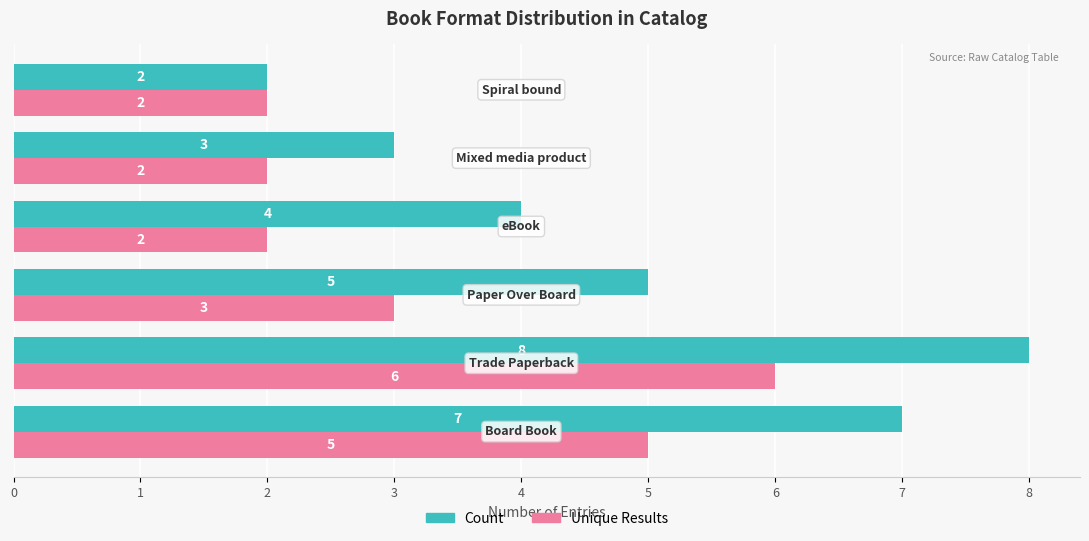

What is the highest value of the Count series?

8